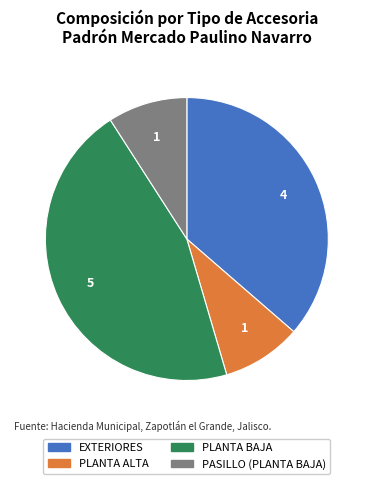

The PLANTA BAJA slice represents 57% of the pie. True or false?

False